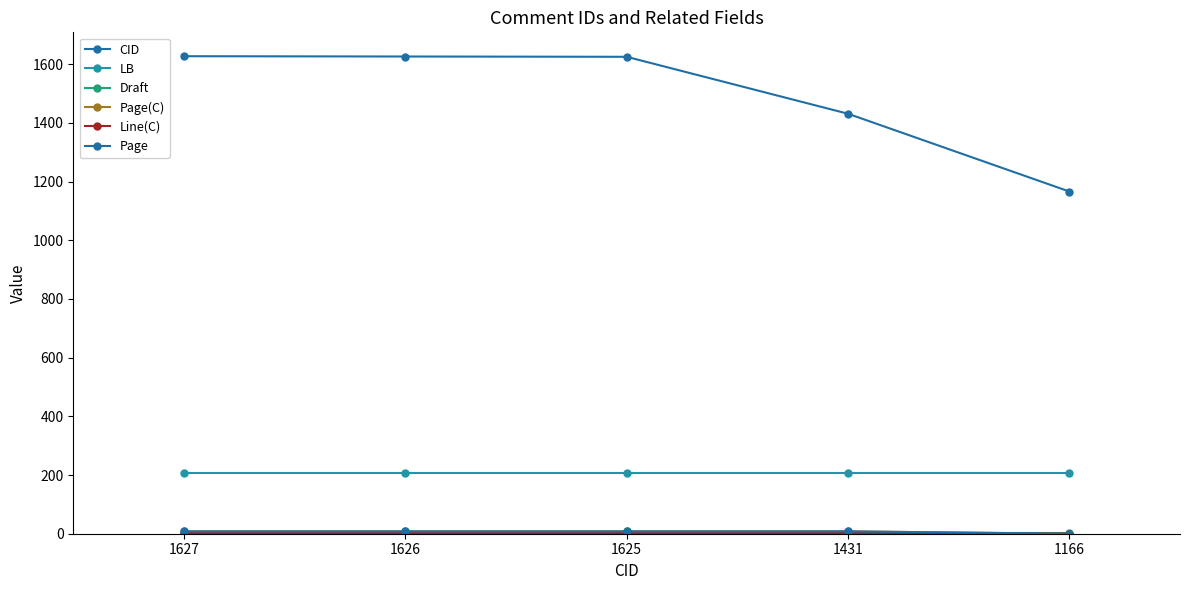

Between 1626 and 1627, which is larger?

1627